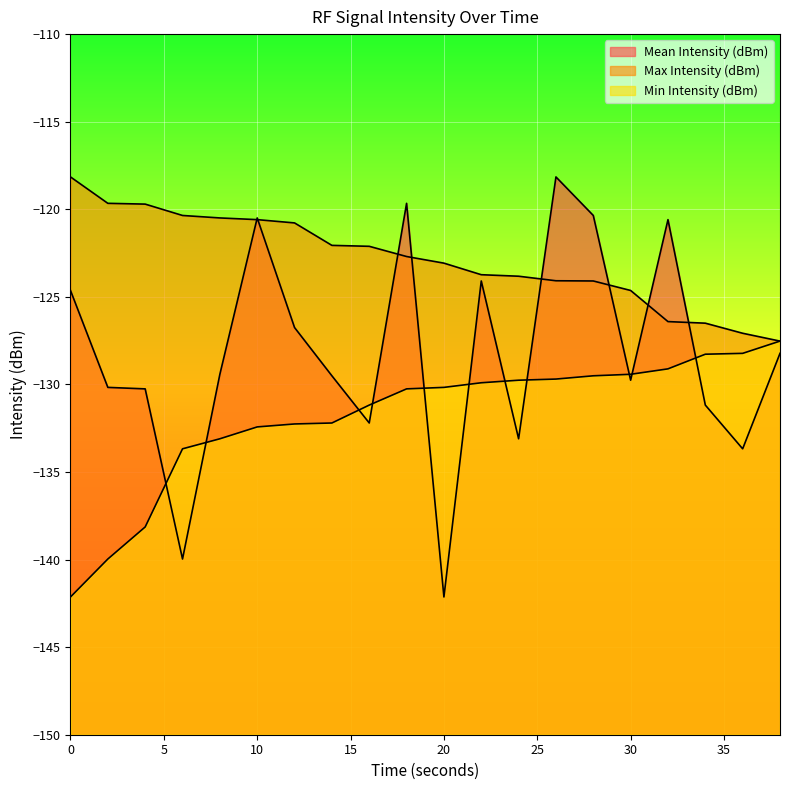

Reading left to right, transcribe all the data shown in this chart.

Mean Intensity (dBm): 0=-124.6	2=-130.2	4=-130.3	6=-140.0	8=-129.4	10=-120.5	12=-126.8	14=-129.5	16=-132.2	18=-119.7	20=-142.1	22=-124.1	24=-133.1	26=-118.2	28=-120.4	30=-129.8	32=-120.6	34=-131.2	36=-133.7	38=-128.2
Max Intensity (dBm): 0=-118.2	2=-119.7	4=-119.7	6=-120.4	8=-120.5	10=-120.6	12=-120.8	14=-122.1	16=-122.1	18=-122.7	20=-123.1	22=-123.7	24=-123.8	26=-124.1	28=-124.1	30=-124.6	32=-126.4	34=-126.5	36=-127.1	38=-127.5
Min Intensity (dBm): 0=-142.1	2=-140.0	4=-138.1	6=-133.7	8=-133.1	10=-132.4	12=-132.3	14=-132.2	16=-131.2	18=-130.3	20=-130.2	22=-129.9	24=-129.8	26=-129.7	28=-129.5	30=-129.4	32=-129.1	34=-128.3	36=-128.2	38=-127.5